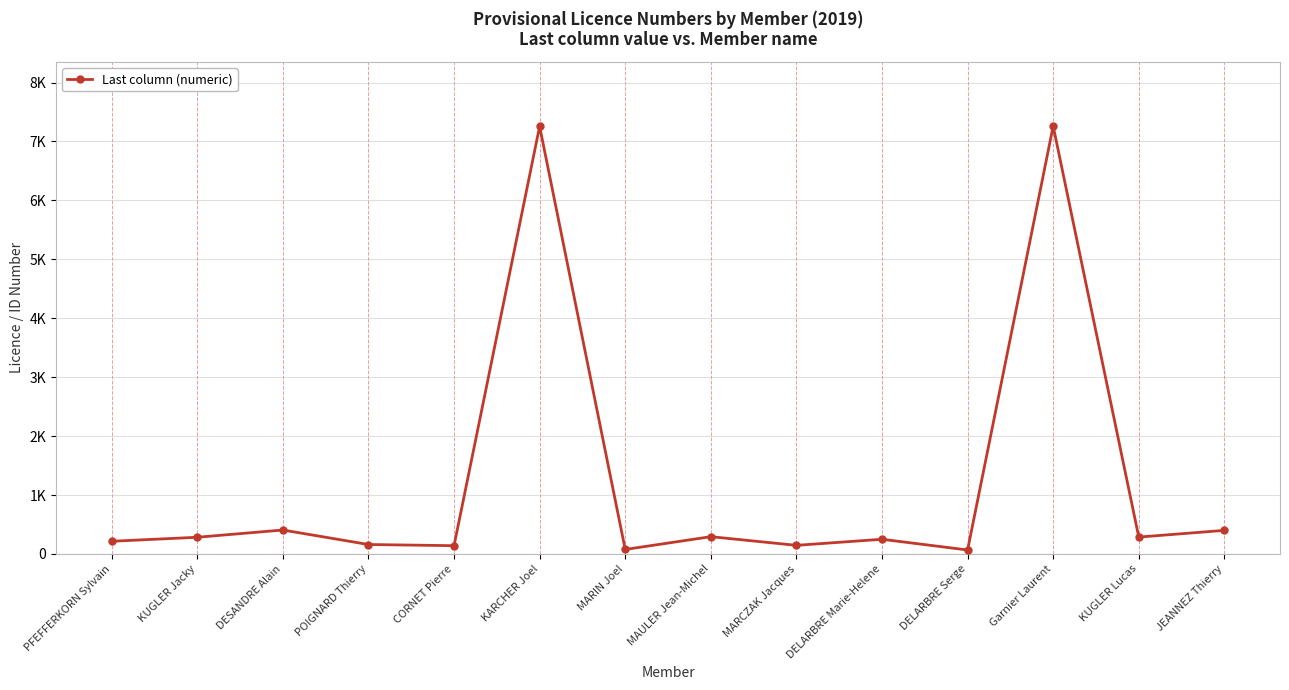

What is the smallest value displayed?

67